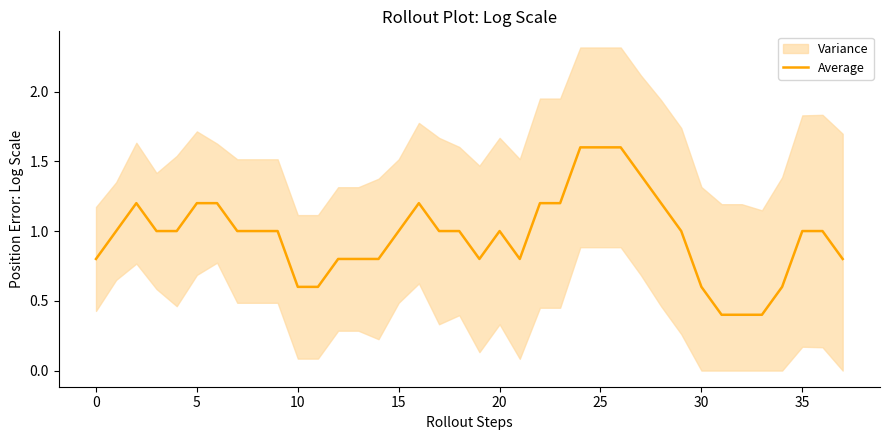

What is the change in value from 15 to 21?

-0.2